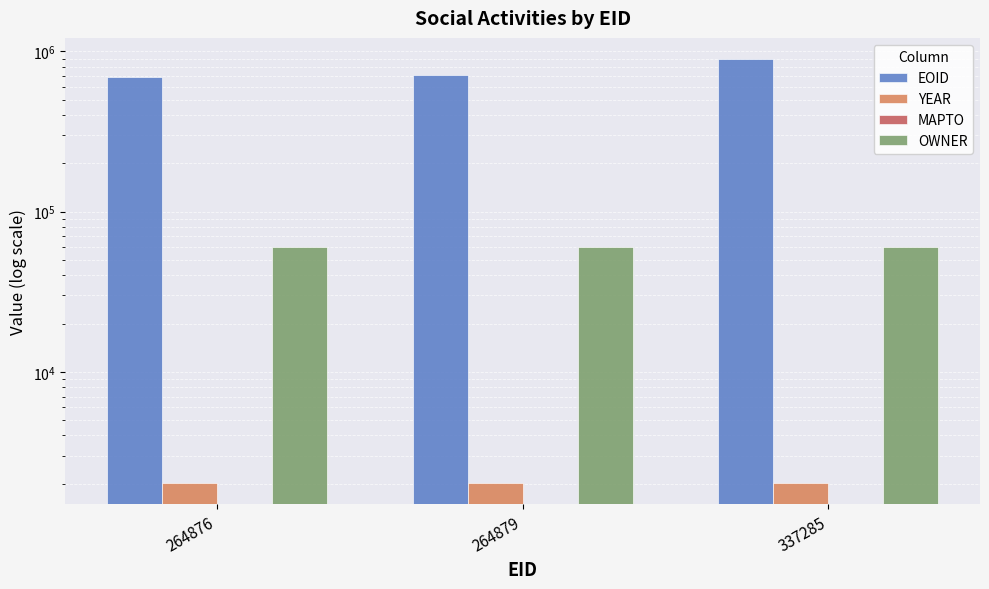

At which label is YEAR closest to 2012?

264876